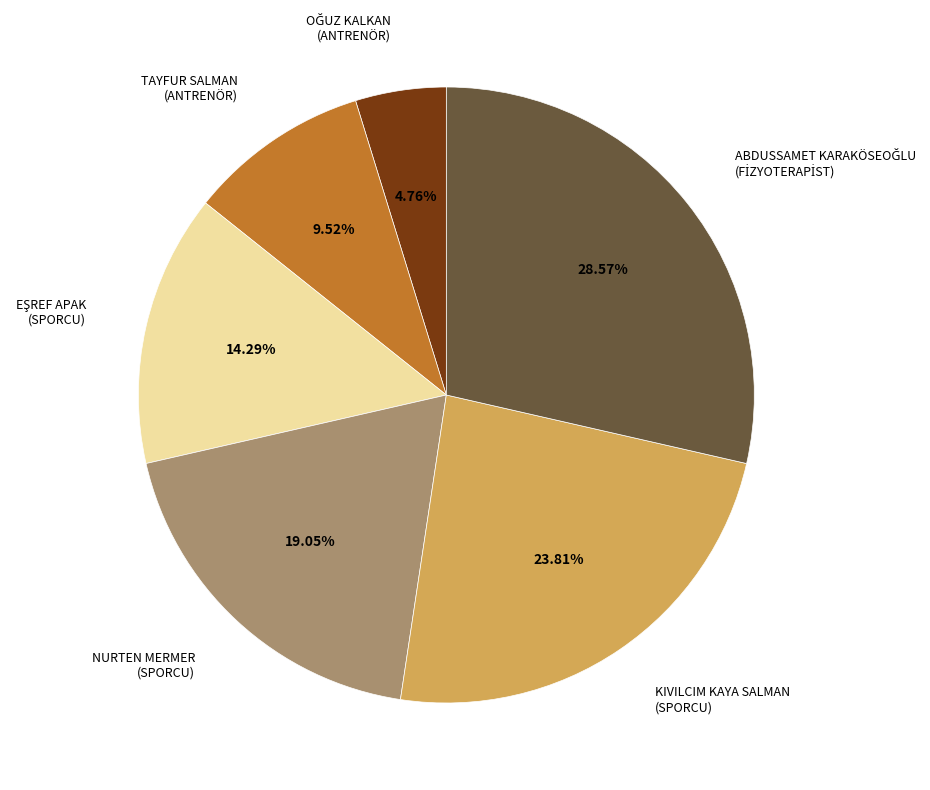

To the nearest percent, what is the difference between the largest and smallest slice percentages?

24%